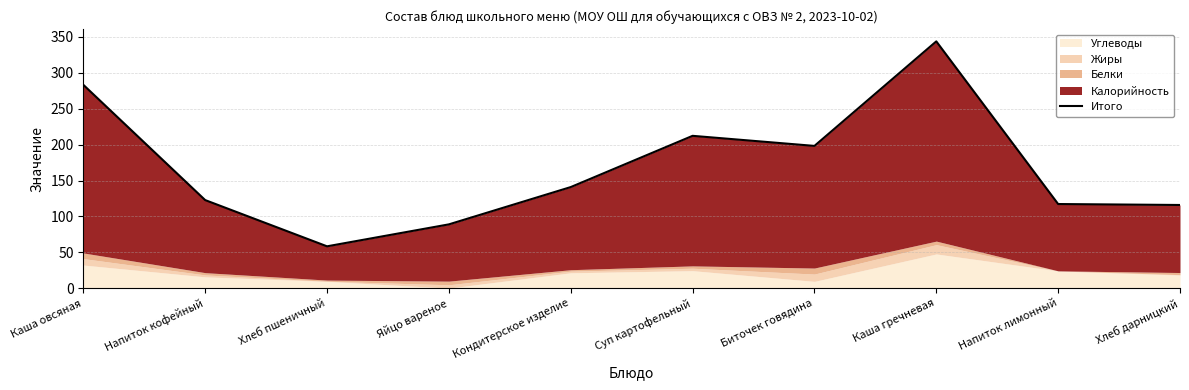

True or false: the data shows 193.5 at Напиток лимонный.

False